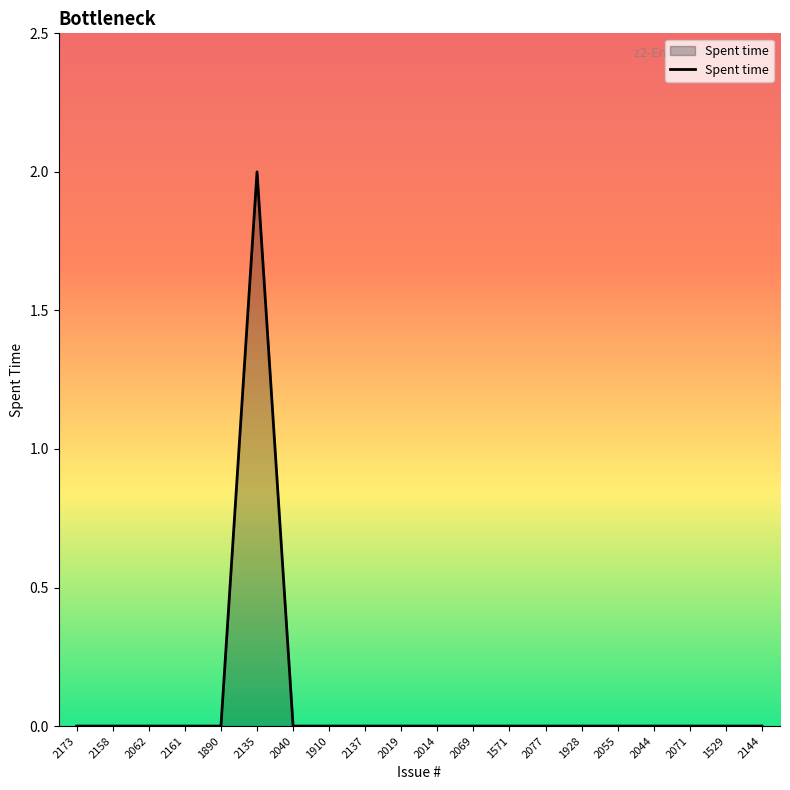

Reading left to right, what are all the values shown in this chart?

2173=0	2158=0	2062=0	2161=0	1890=0	2135=2	2040=0	1910=0	2137=0	2019=0	2014=0	2069=0	1571=0	2077=0	1928=0	2055=0	2044=0	2071=0	1529=0	2144=0